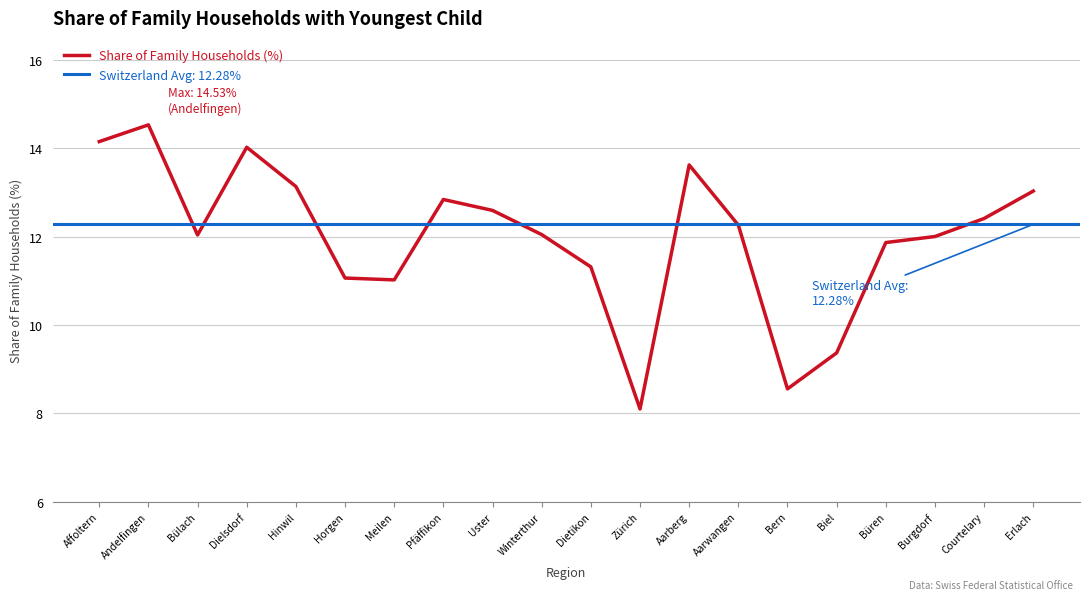

How many series are shown in this chart?

1